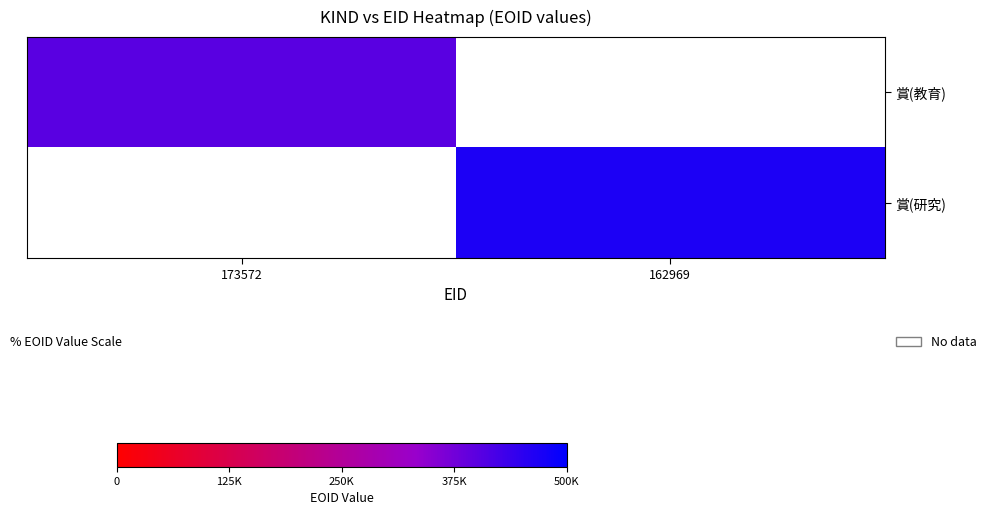

How many values in 賞(研究) are above zero?

1